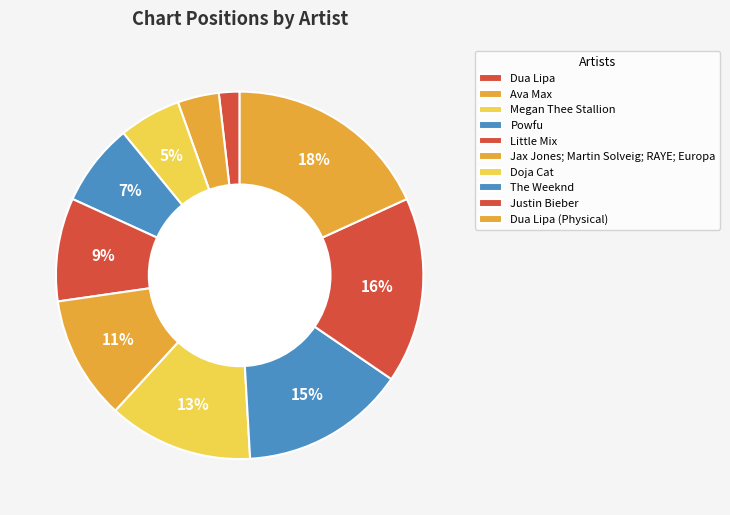

To the nearest percent, what is the combined percentage of Powfu and Doja Cat?

20%